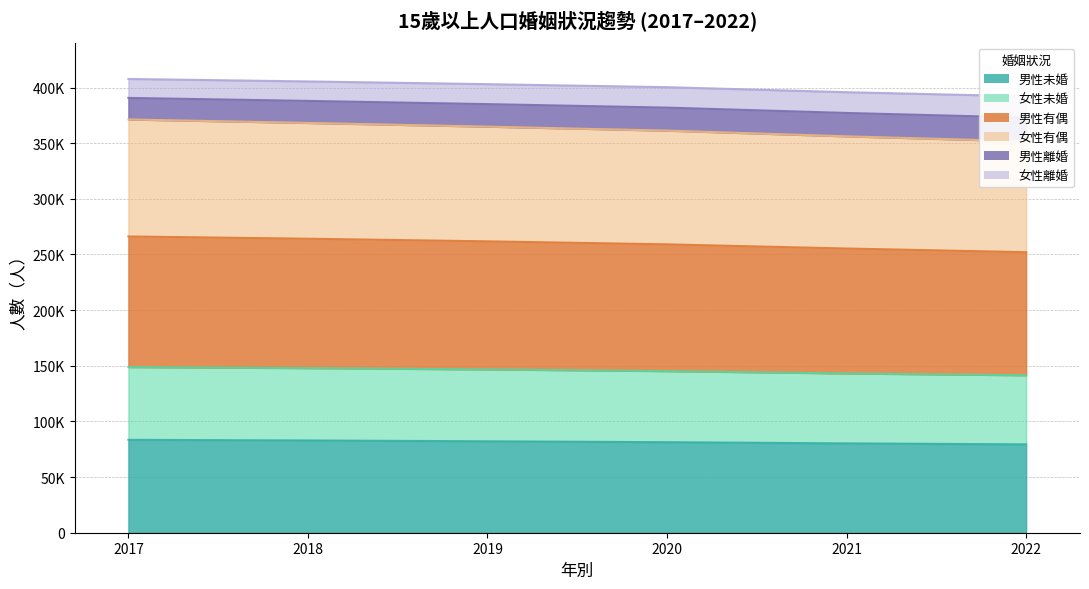

Which series has the widest spread of values?

男性有偶